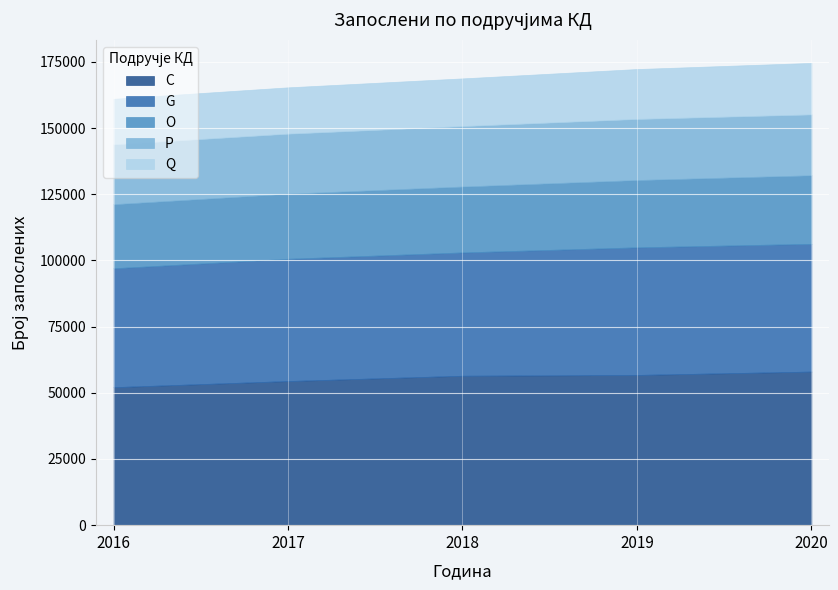

What is the smallest value displayed?

17198